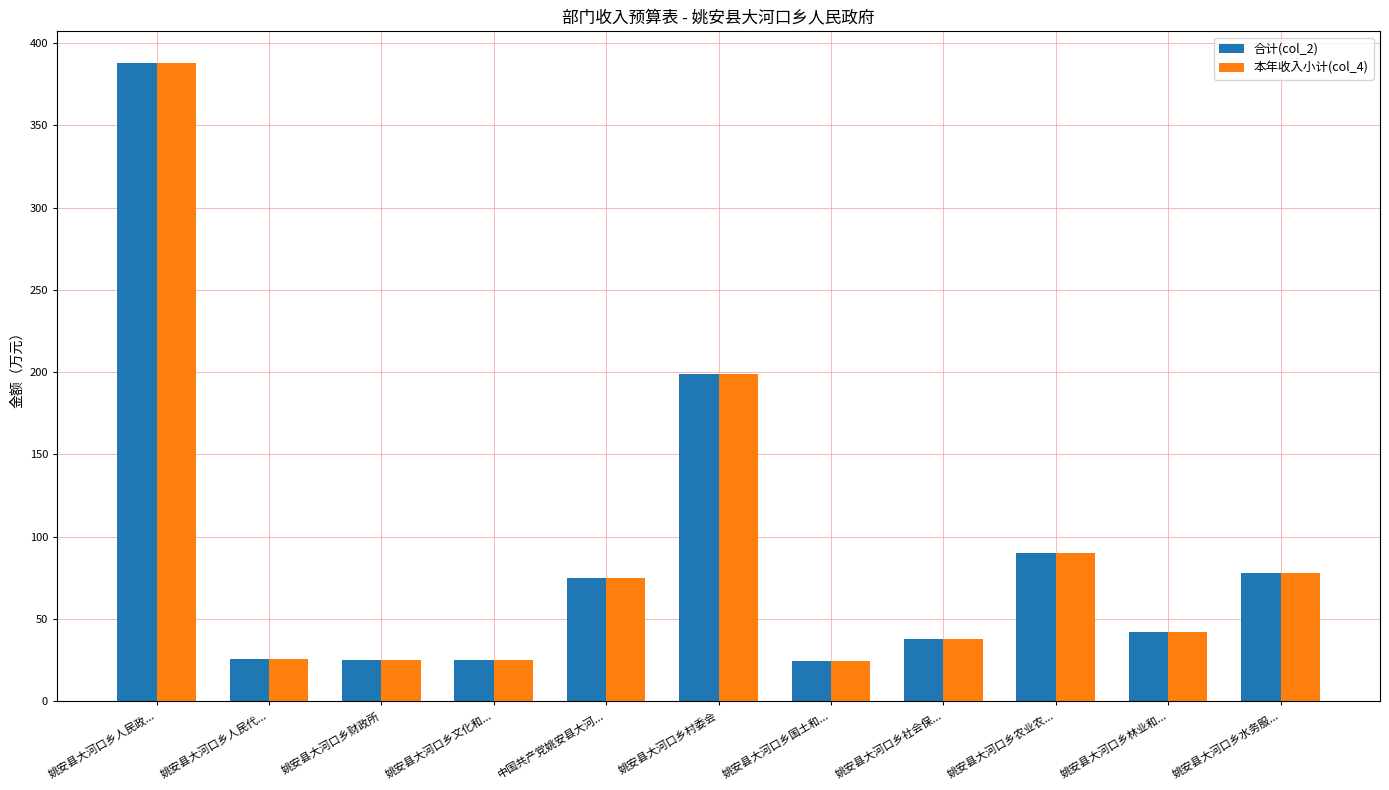

How many groups of bars are there?

11